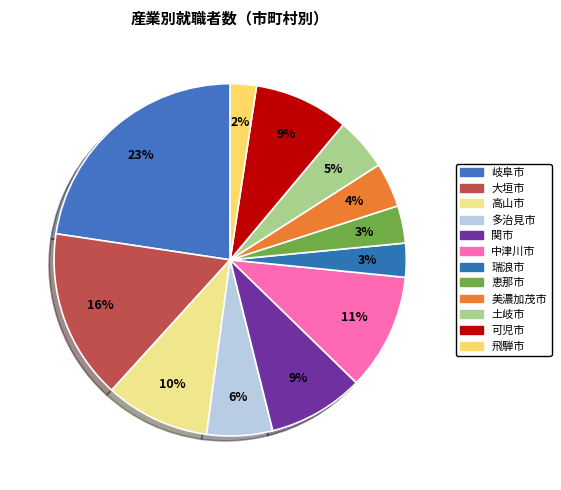

Rank the categories by value from highest to lowest.

岐阜市, 大垣市, 中津川市, 高山市, 関市, 可児市, 多治見市, 土岐市, 美濃加茂市, 恵那市, 瑞浪市, 飛騨市